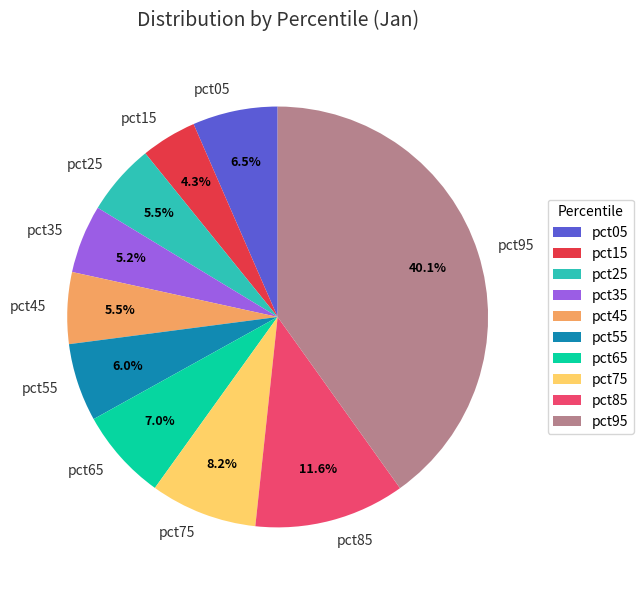

To the nearest percent, what is the combined percentage of pct05 and pct25?

12%